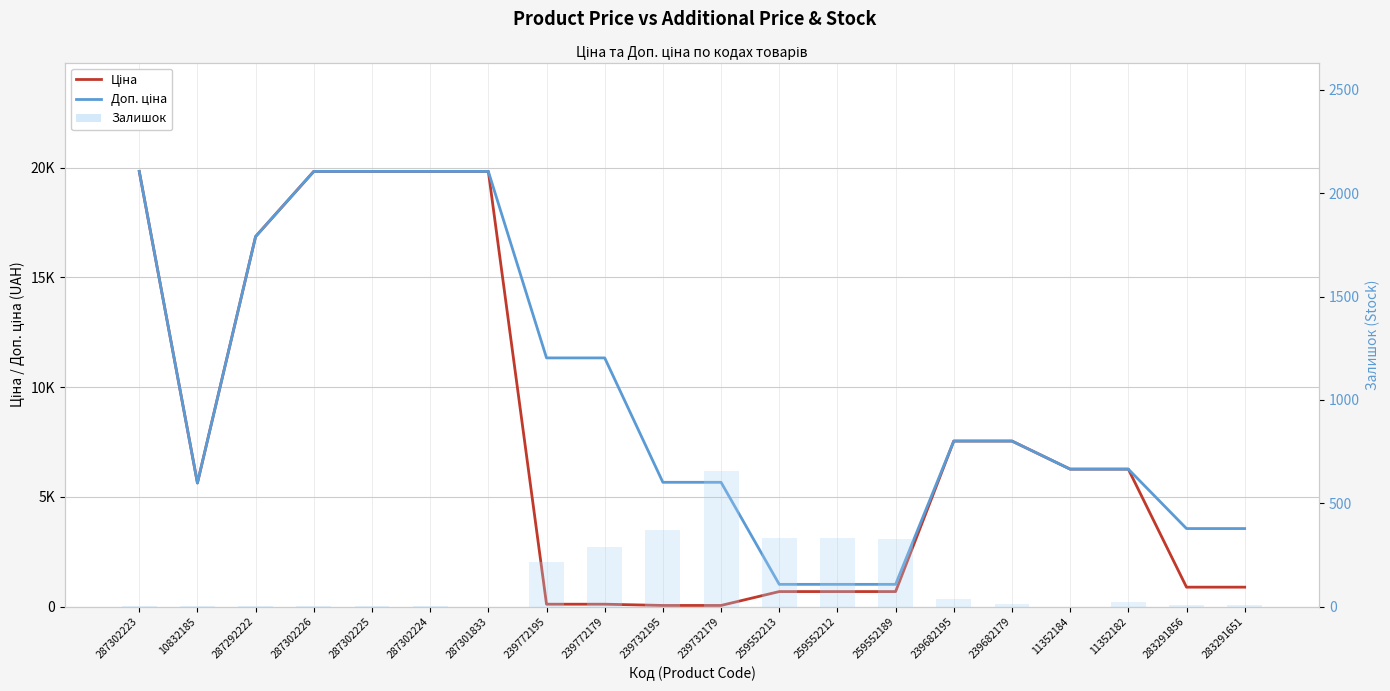

Where is Ціна nearest to the value 9943?

239682195